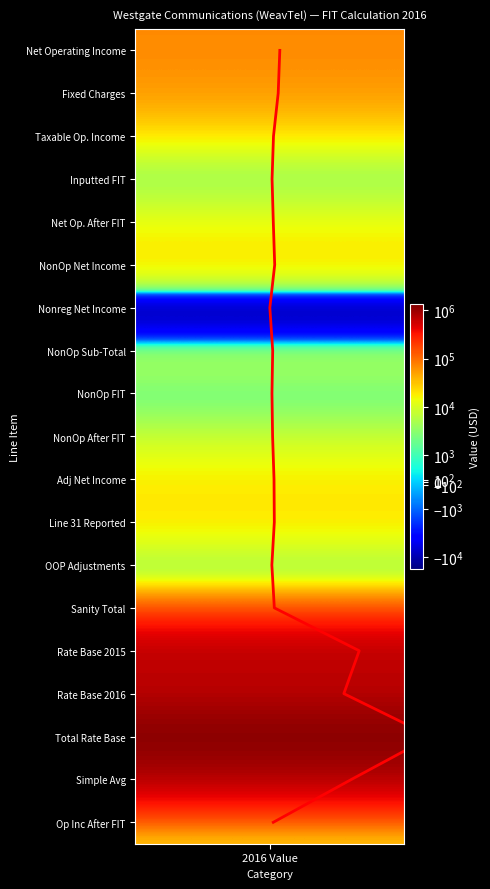

What is the average value?

9